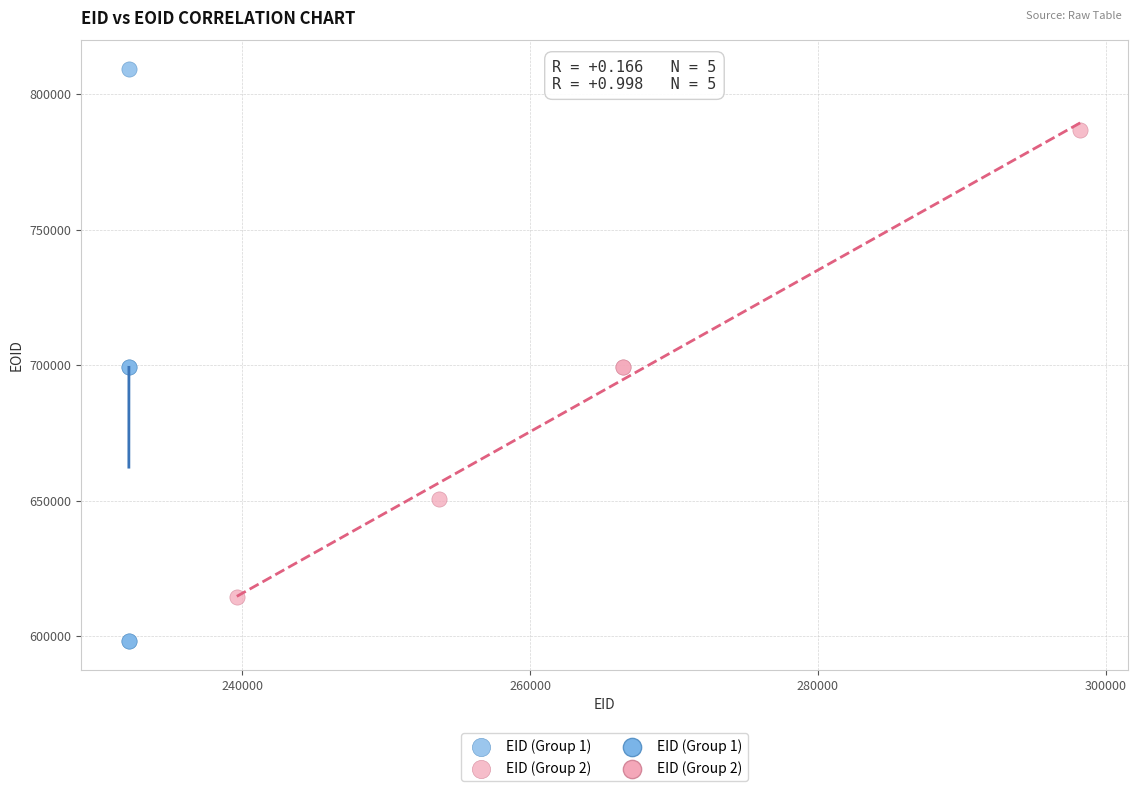

Which series contains the highest Y value?

EID (Group 1)